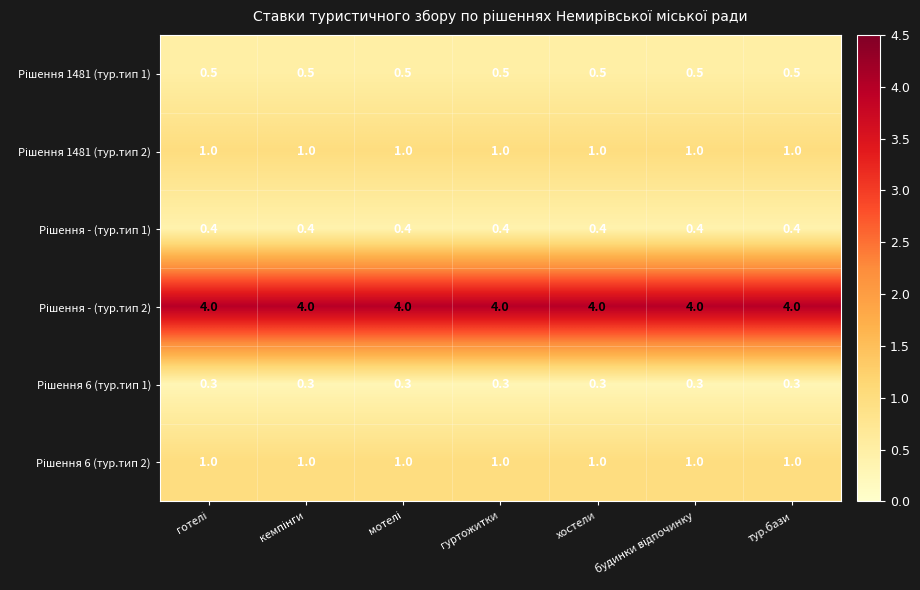

What is the maximum value shown in the chart?

4.0